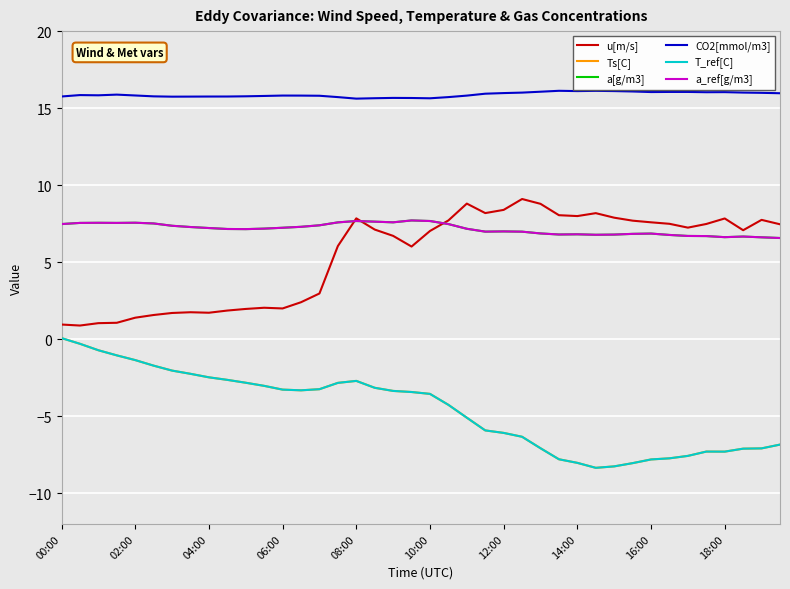

Does the chart display data point markers on the line(s)?

No